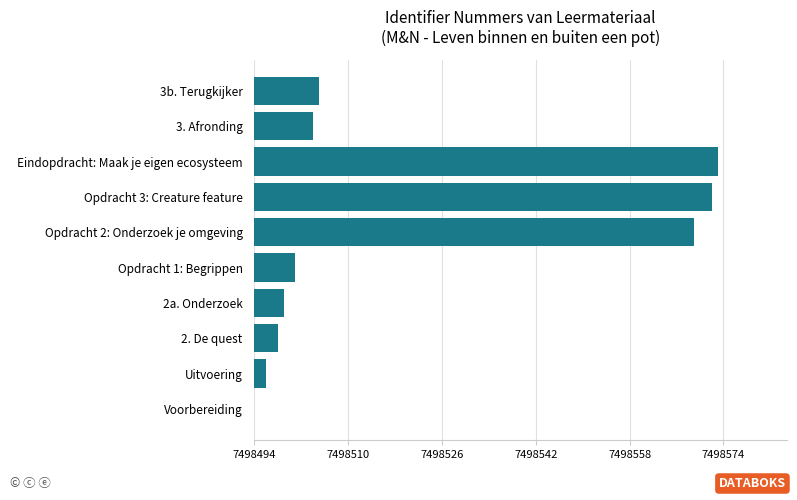

Are the bars horizontal?

Yes